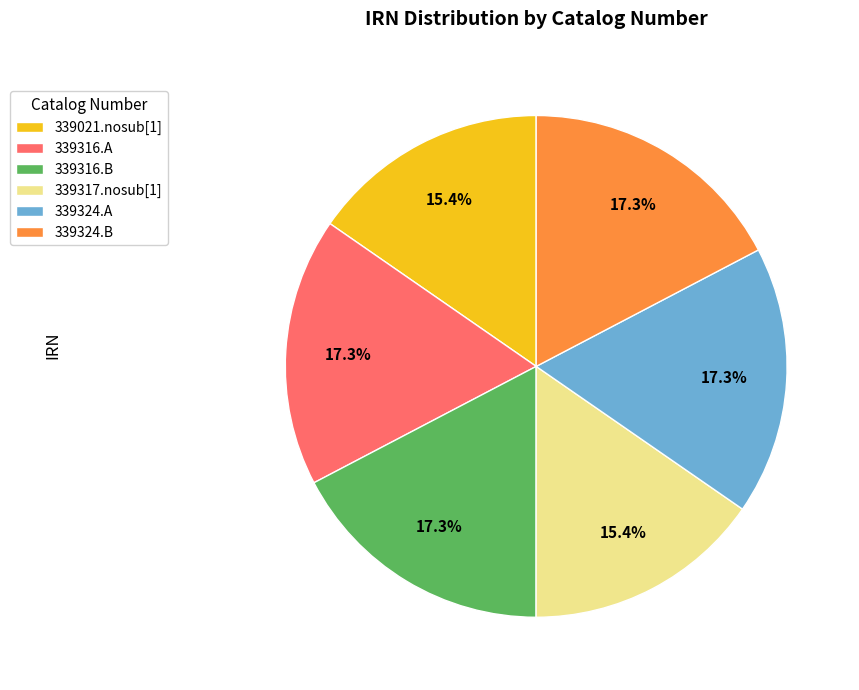

Is it true that 339324.B is 26% of the pie?

False